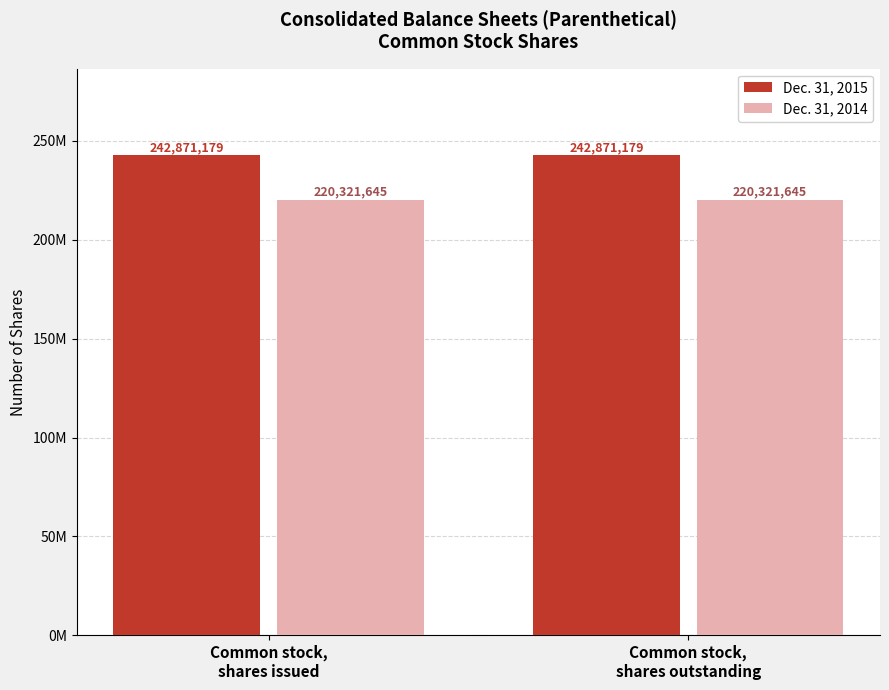

What are all the series names shown in the legend?

Dec. 31, 2015, Dec. 31, 2014